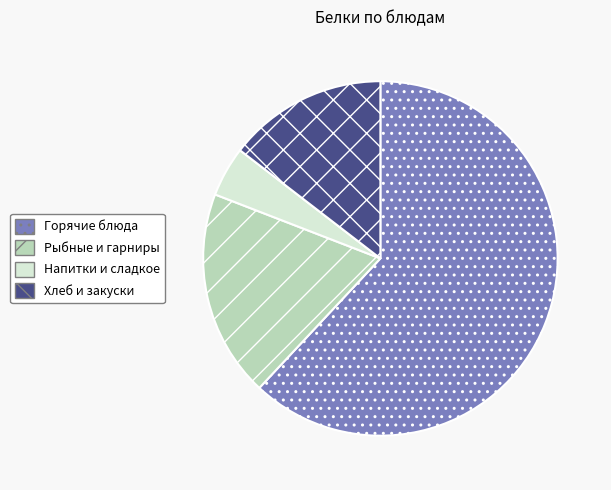

Is the sum of Хлеб и закуски and Рыбные и гарниры greater than half?

No